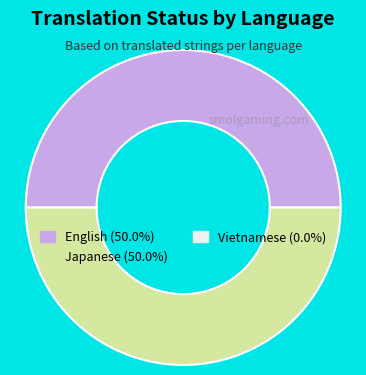

How many segments does this pie chart have?

2